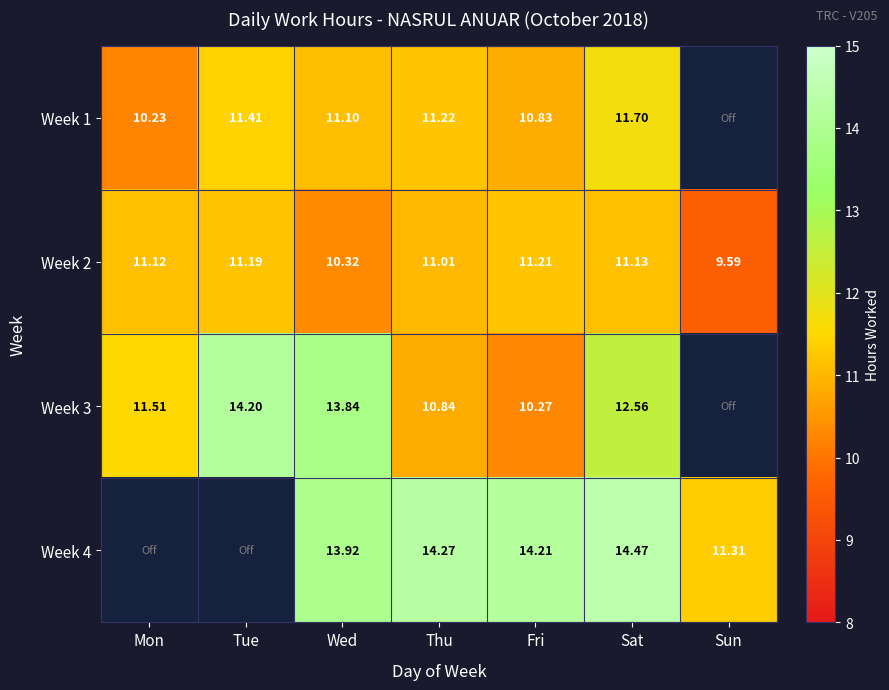

Is the value of Week 1 at Fri greater than the value of Week 2 at Sun?

Yes